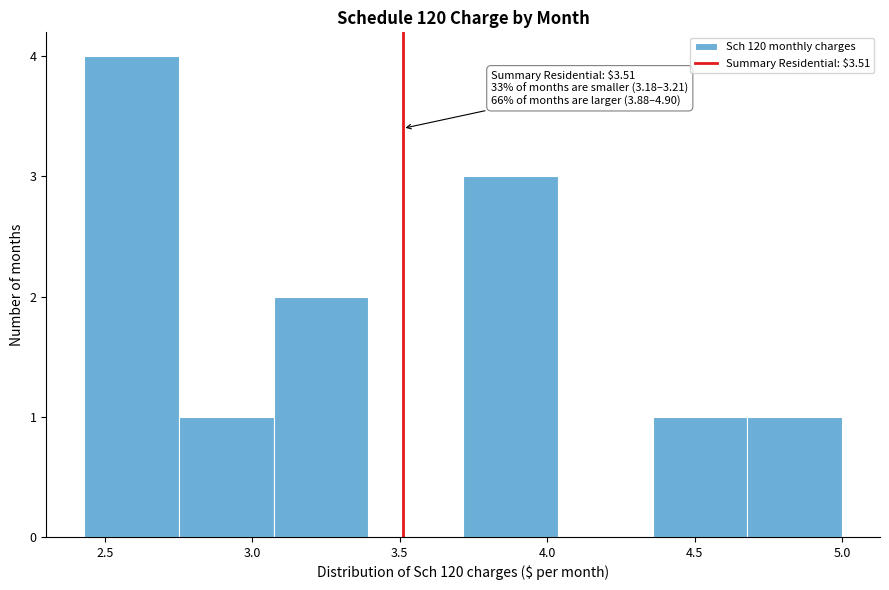

Which range on the x-axis has the tallest bar?

2.45 to 2.75